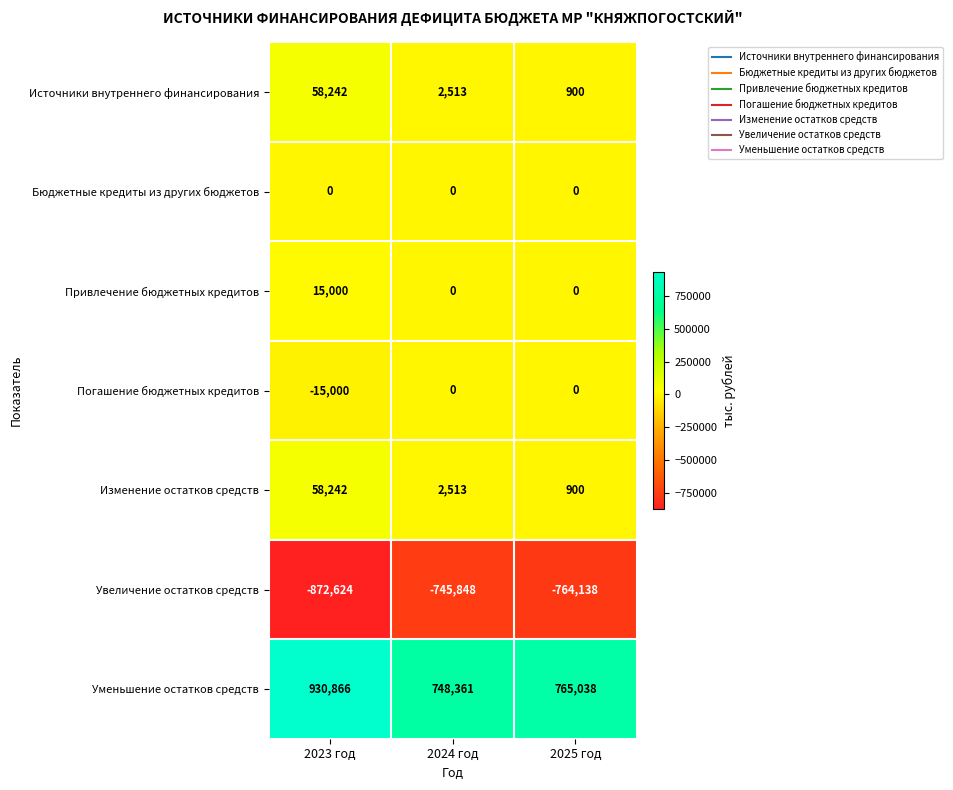

The value of Увеличение остатков средств at 2024 год is -745848. True or false?

True